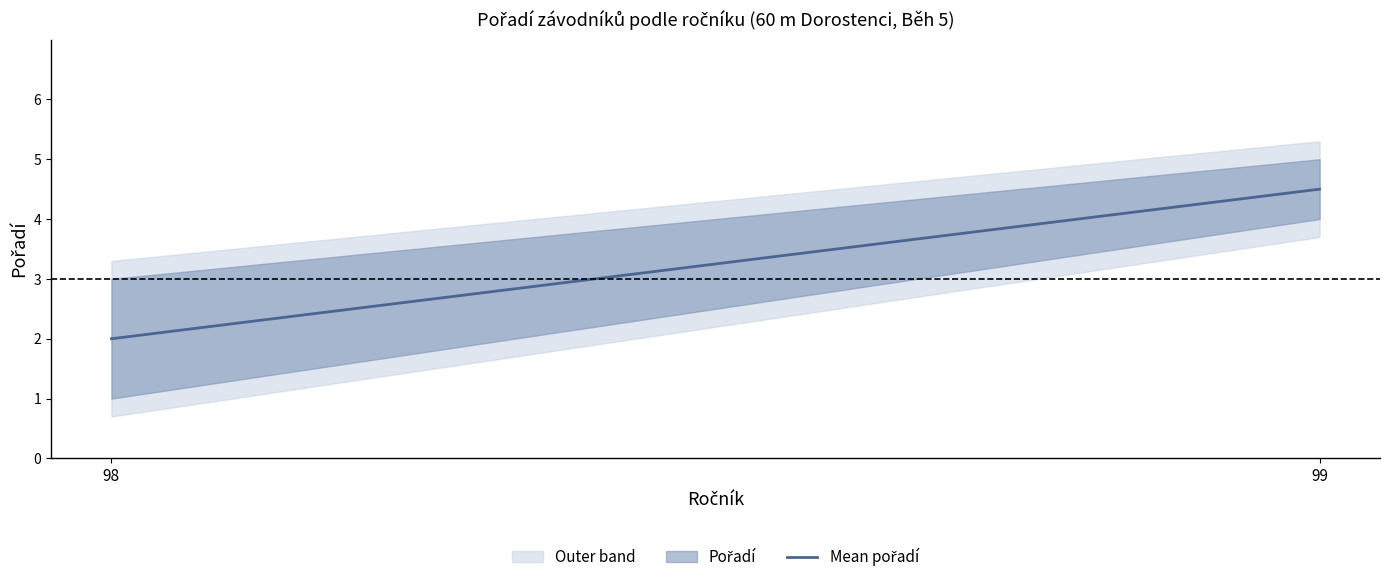

True or false: Pořadí_upper and Pořadí cross at least once.

False